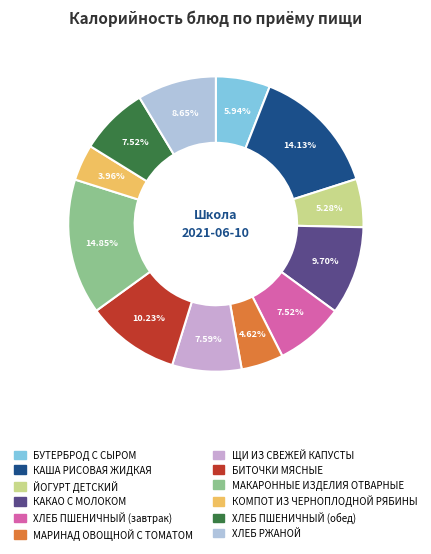

Count the number of slices in the pie.

12